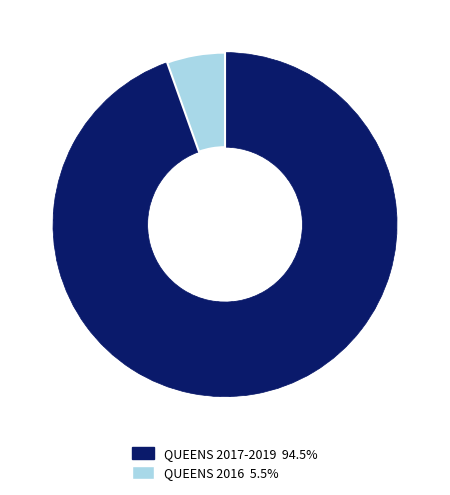

Is there any slice that represents more than half of the pie?

Yes